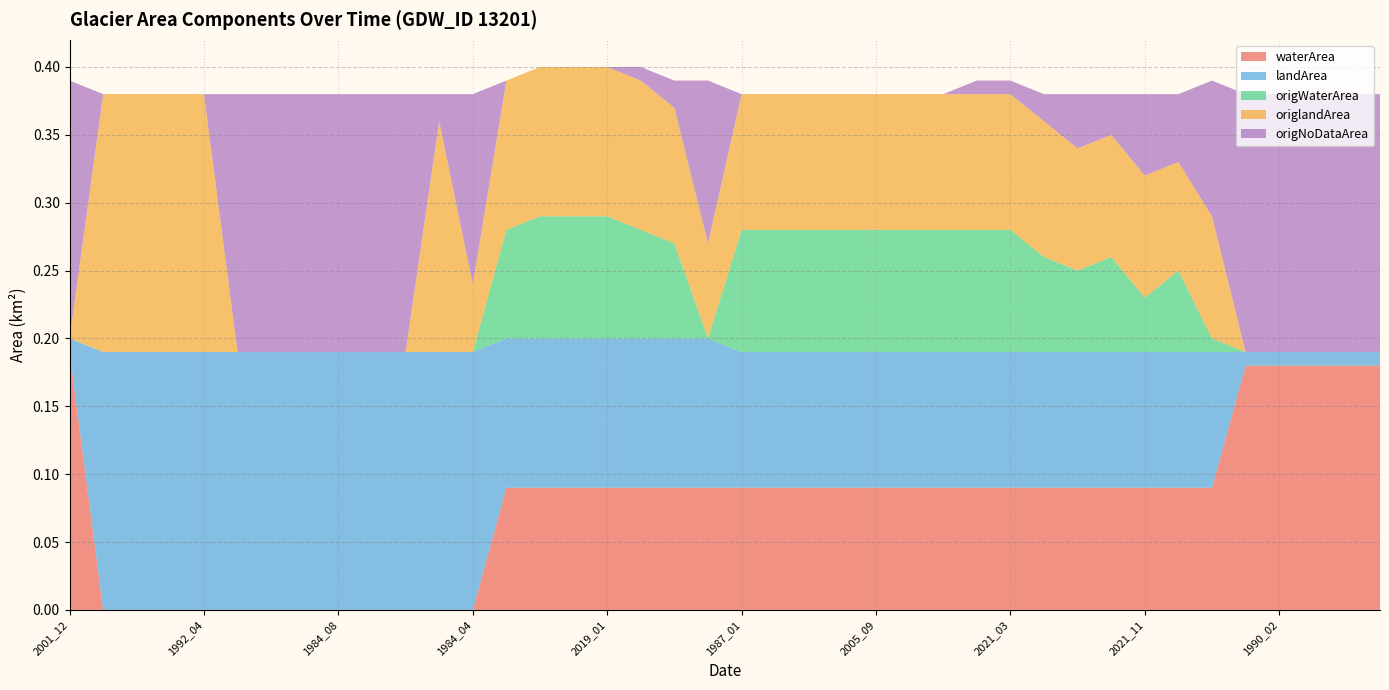

Reading left to right, list all the values displayed in this chart.

waterArea: 0.2	0.0	0.0	0.0	0.0	0.0	0.0	0.0	0.0	0.0	0.0	0.0	0.0	0.1	0.1	0.1	0.1	0.1	0.1	0.1	0.1	0.1	0.1	0.1	0.1	0.1	0.1	0.1	0.1	0.1	0.1	0.1	0.1	0.1	0.1	0.2	0.2	0.2	0.2	0.2
landArea: 0.0	0.2	0.2	0.2	0.2	0.2	0.2	0.2	0.2	0.2	0.2	0.2	0.2	0.1	0.1	0.1	0.1	0.1	0.1	0.1	0.1	0.1	0.1	0.1	0.1	0.1	0.1	0.1	0.1	0.1	0.1	0.1	0.1	0.1	0.1	0.0	0.0	0.0	0.0	0.0
origWaterArea: 0.0	0.0	0.0	0.0	0.0	0.0	0.0	0.0	0.0	0.0	0.0	0.0	0.0	0.1	0.1	0.1	0.1	0.1	0.1	0.0	0.1	0.1	0.1	0.1	0.1	0.1	0.1	0.1	0.1	0.1	0.1	0.1	0.0	0.1	0.0	0.0	0.0	0.0	0.0	0.0
origlandArea: 0.0	0.2	0.2	0.2	0.2	0.0	0.0	0.0	0.0	0.0	0.0	0.2	0.1	0.1	0.1	0.1	0.1	0.1	0.1	0.1	0.1	0.1	0.1	0.1	0.1	0.1	0.1	0.1	0.1	0.1	0.1	0.1	0.1	0.1	0.1	0.0	0.0	0.0	0.0	0.0
origNoDataArea: 0.2	0.0	0.0	0.0	0.0	0.2	0.2	0.2	0.2	0.2	0.2	0.0	0.1	0.0	0.0	0.0	0.0	0.0	0.0	0.1	0.0	0.0	0.0	0.0	0.0	0.0	0.0	0.0	0.0	0.0	0.0	0.0	0.1	0.1	0.1	0.2	0.2	0.2	0.2	0.2